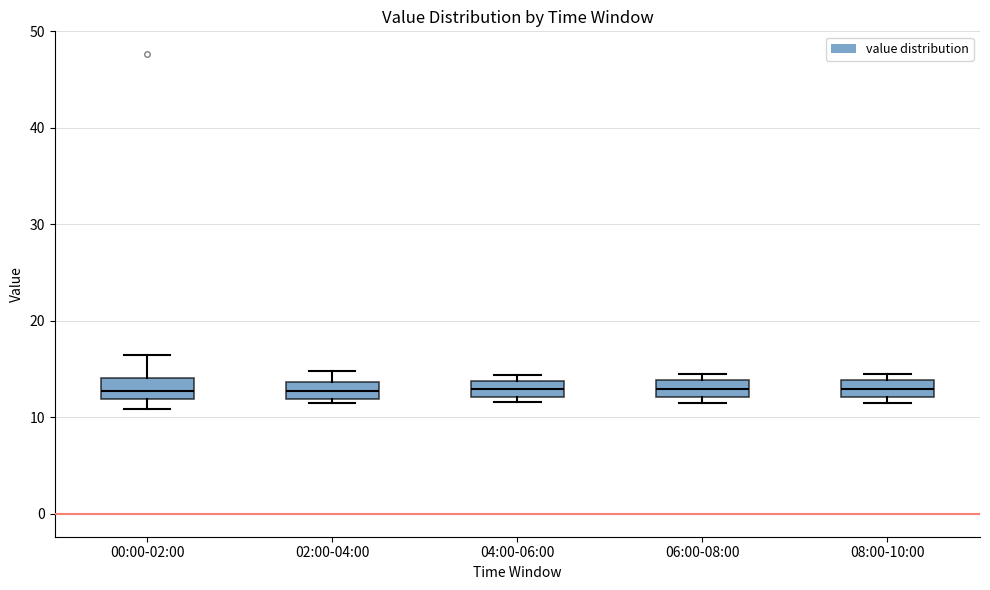

Where is the upper edge of the box for 00:00-02:00 on the y-axis? The values are not printed on the chart, so give them approximately, as read against the axis.

14